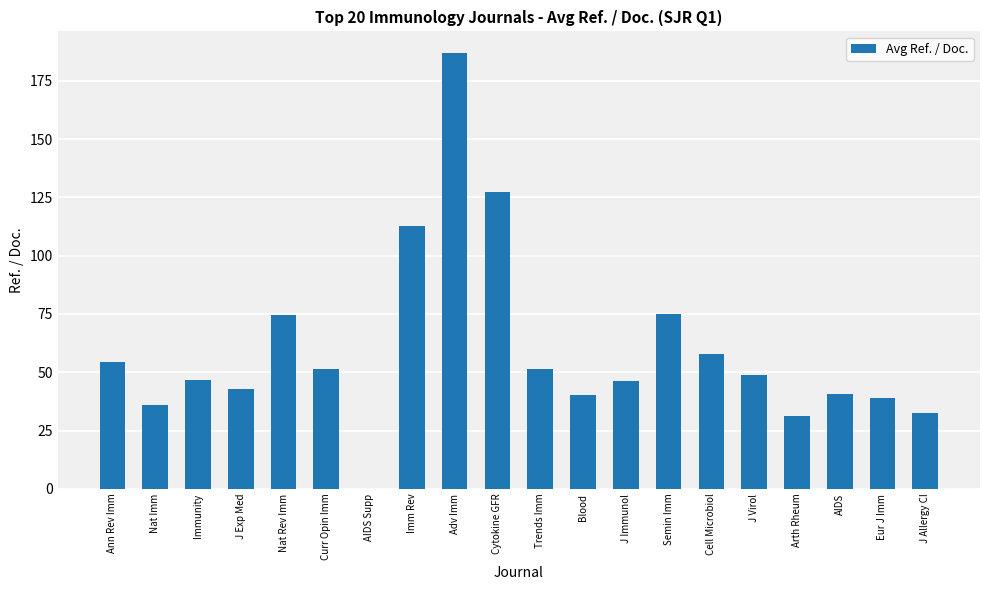

What is the sum of all values?

1196.9